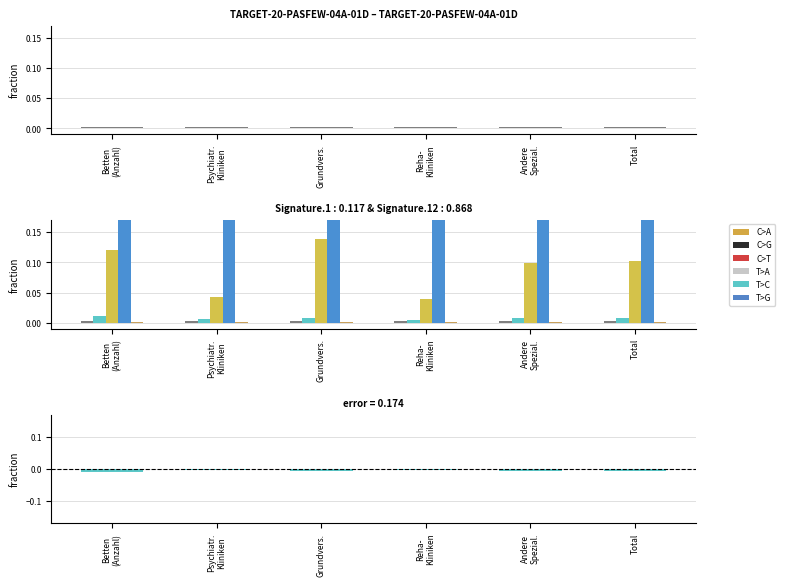

At how many categories does at least one series exceed 0?

6